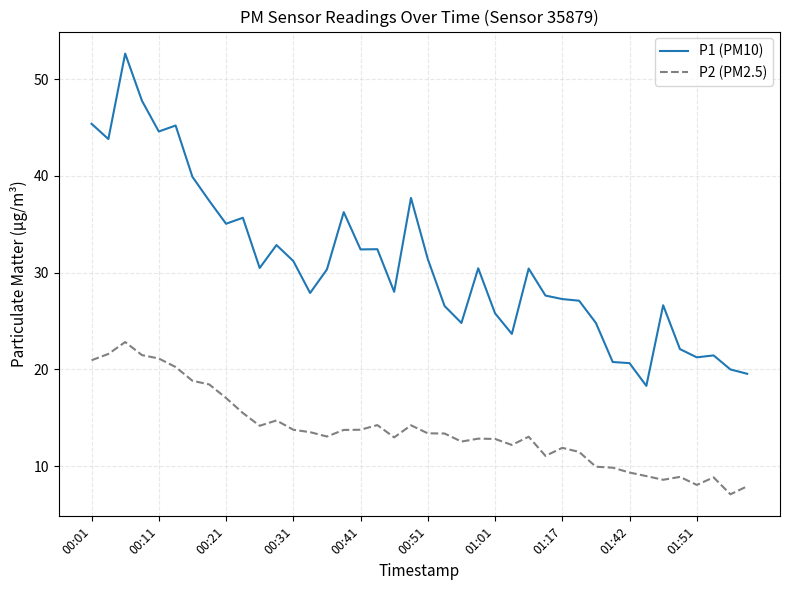

True or false: P2 (PM2.5) and P1 (PM10) intersect in this chart.

False